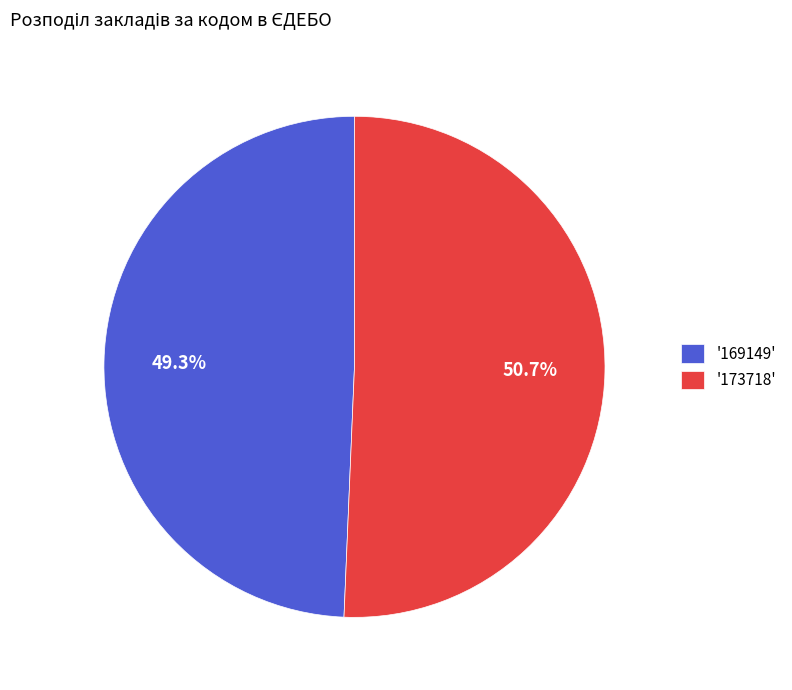

Does any single category account for the majority?

Yes